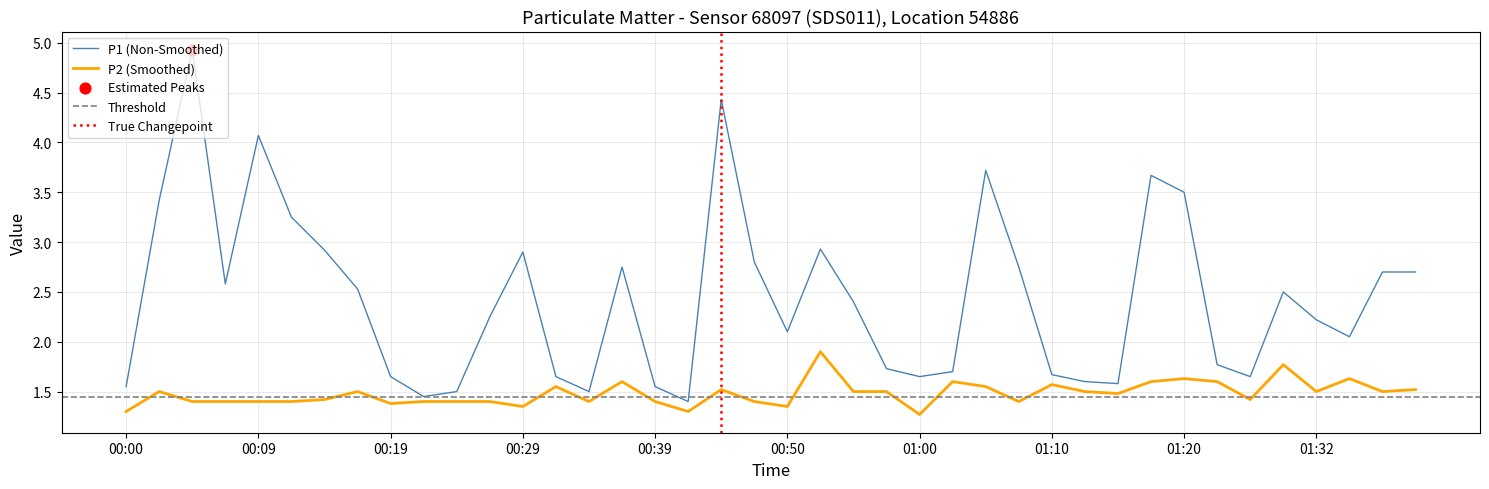

Which series reaches the minimum Y coordinate?

P2